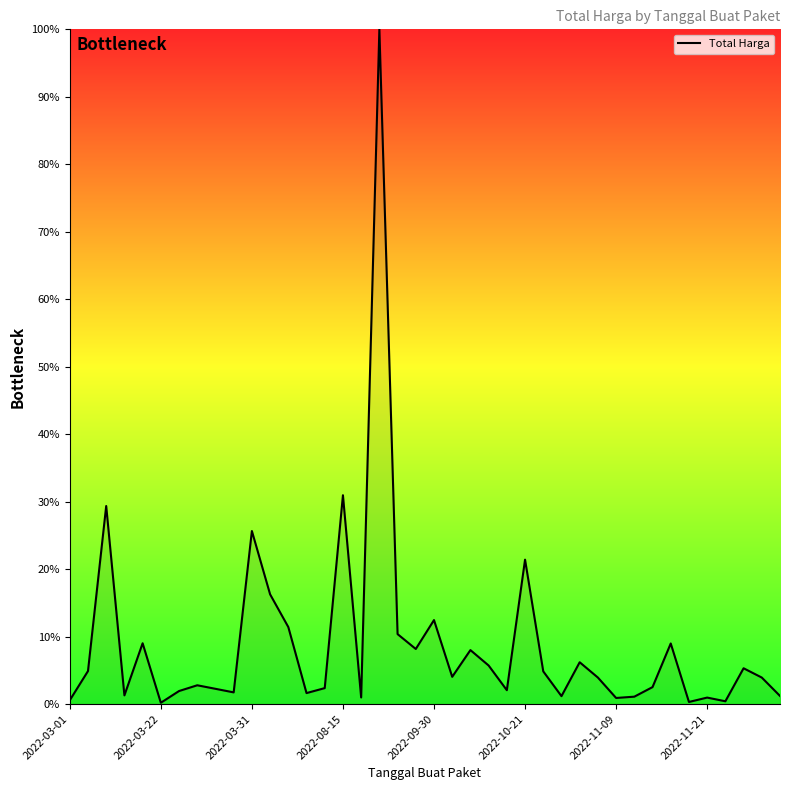

What is the greatest value displayed?

100.0